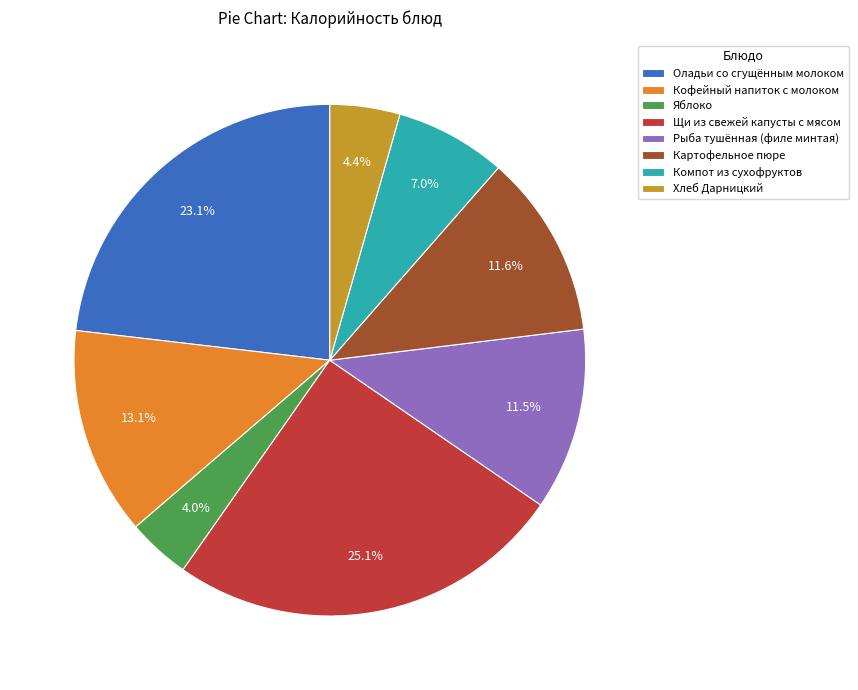

To the nearest percent, what is the difference between the Кофейный напиток с молоком and Рыба тушённая (филе минтая) slice percentages?

2%